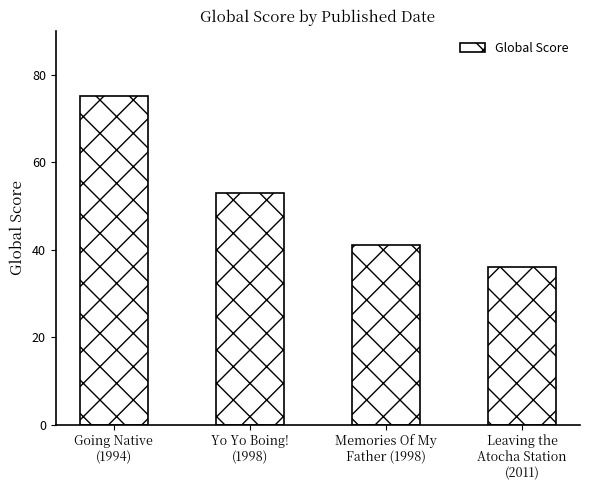

What is the sum of the values at Yo Yo Boing!
(1998) and Leaving the
Atocha Station
(2011)?

89